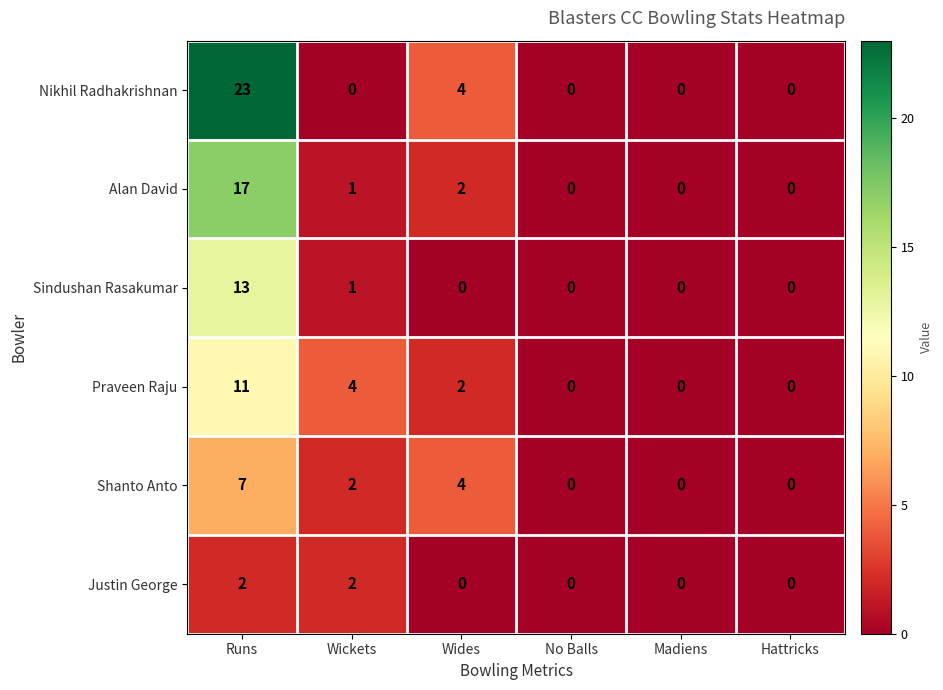

The value of Nikhil Radhakrishnan at No Balls is 13. True or false?

False